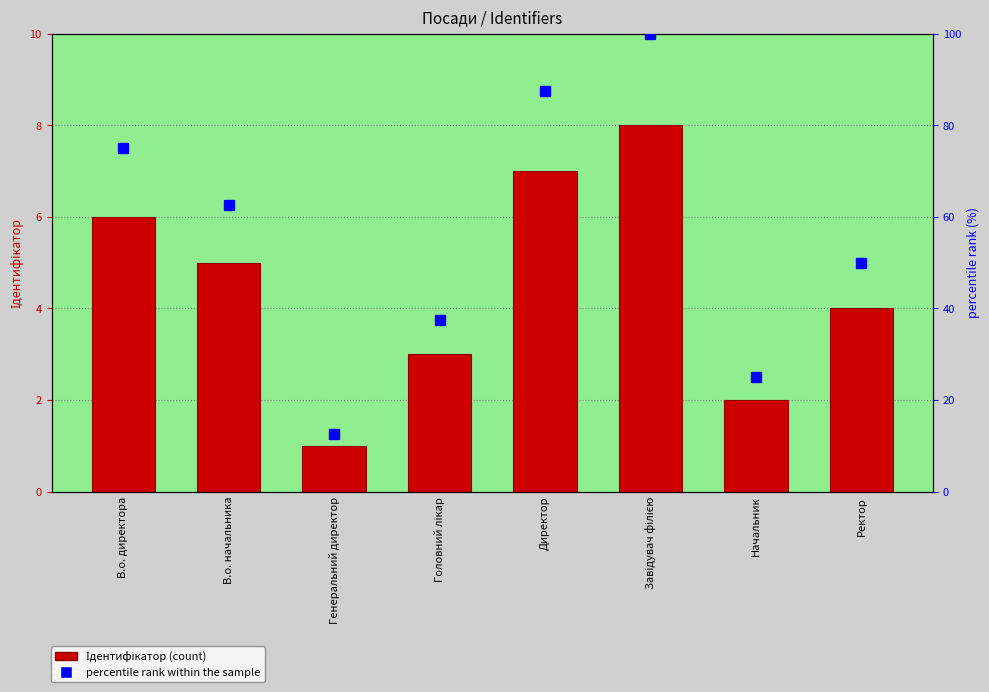

Reading left to right, extract all data points from this chart.

Ідентифікатор: 6.0	5.0	1.0	3.0	7.0	8.0	2.0	4.0
percentile rank within the sample: 75.0	62.5	12.5	37.5	87.5	100.0	25.0	50.0